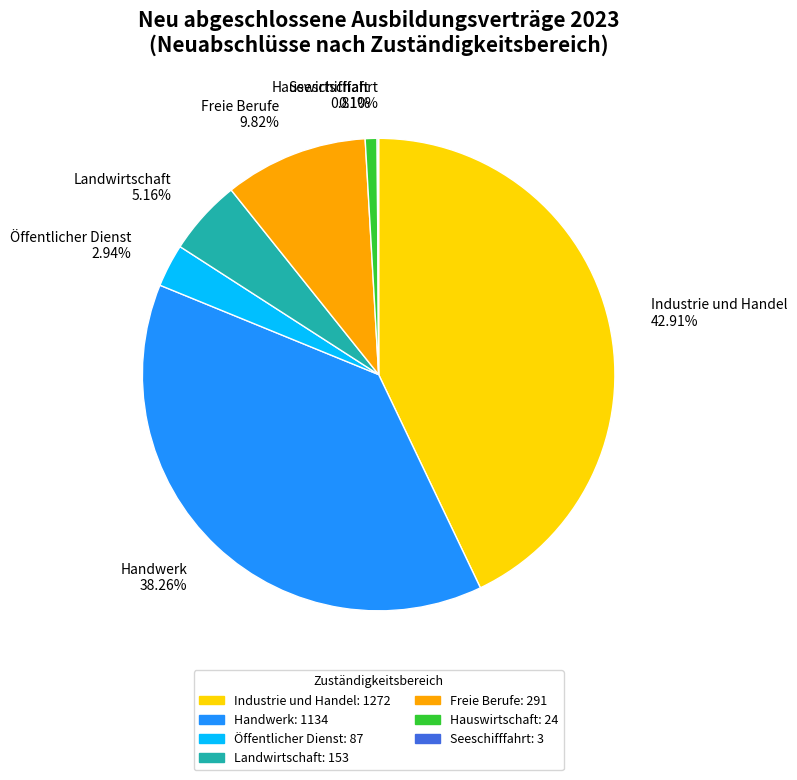

True or false: Öffentlicher Dienst accounts for 3% of the total.

True